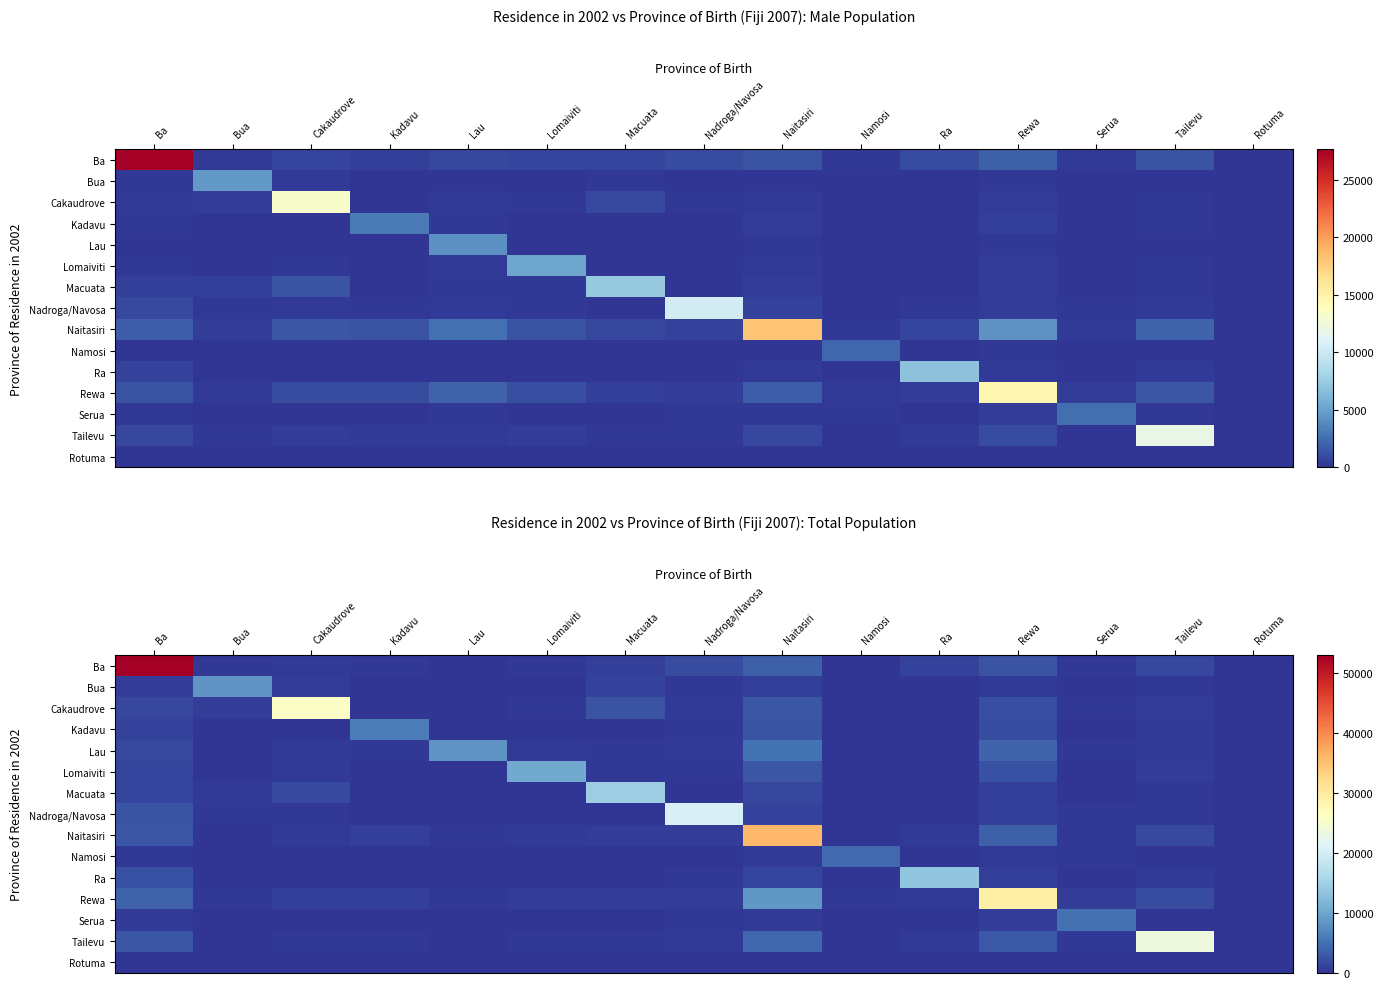

The value of Bua at Rotuma is 2. True or false?

True